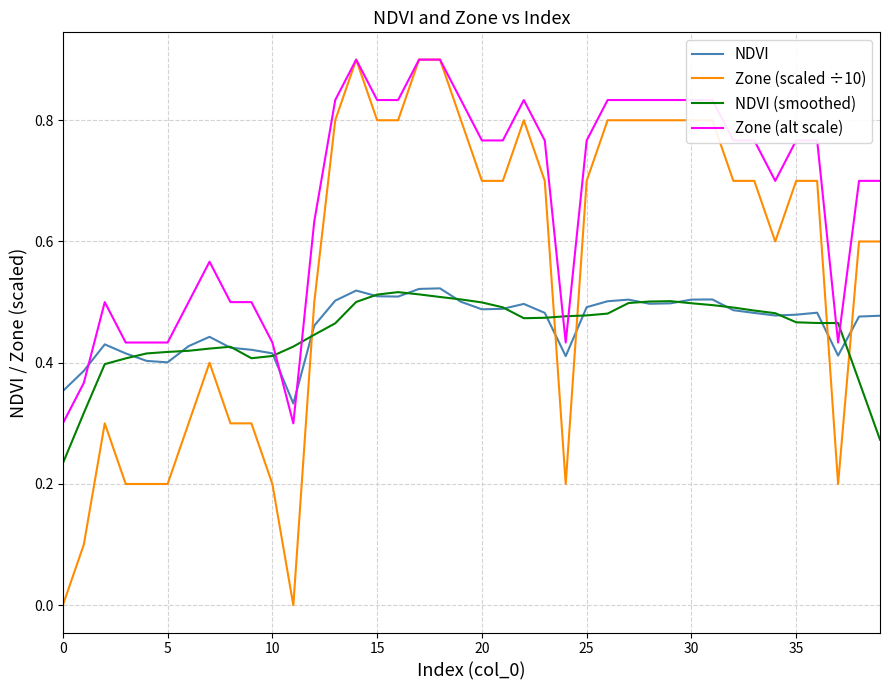

How many intersections are there between Zone (scaled ÷10) and Zone (alt scale)?

4